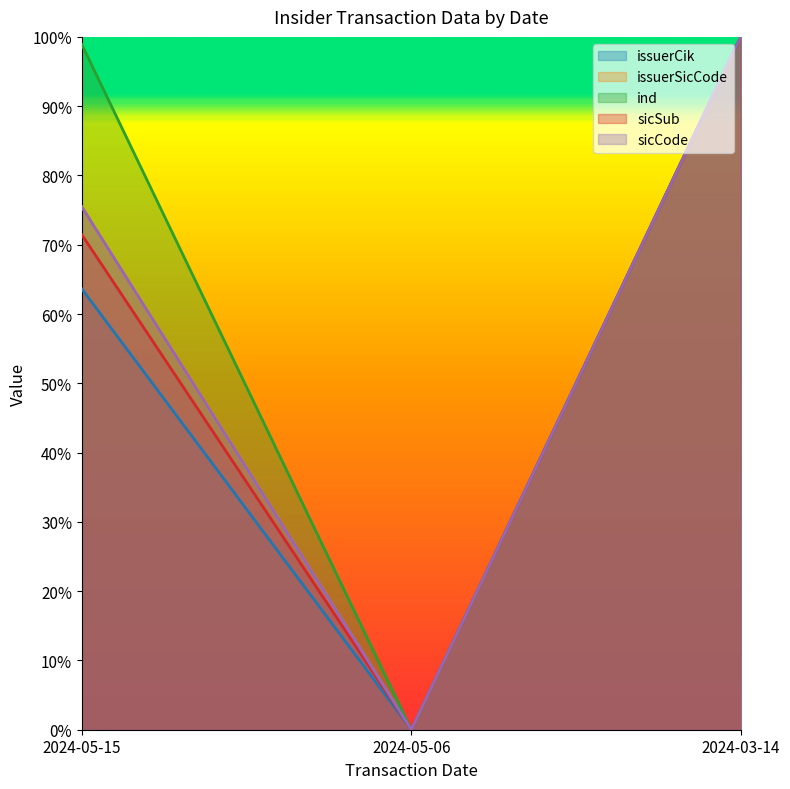

At how many categories does at least one series exceed 0?

2